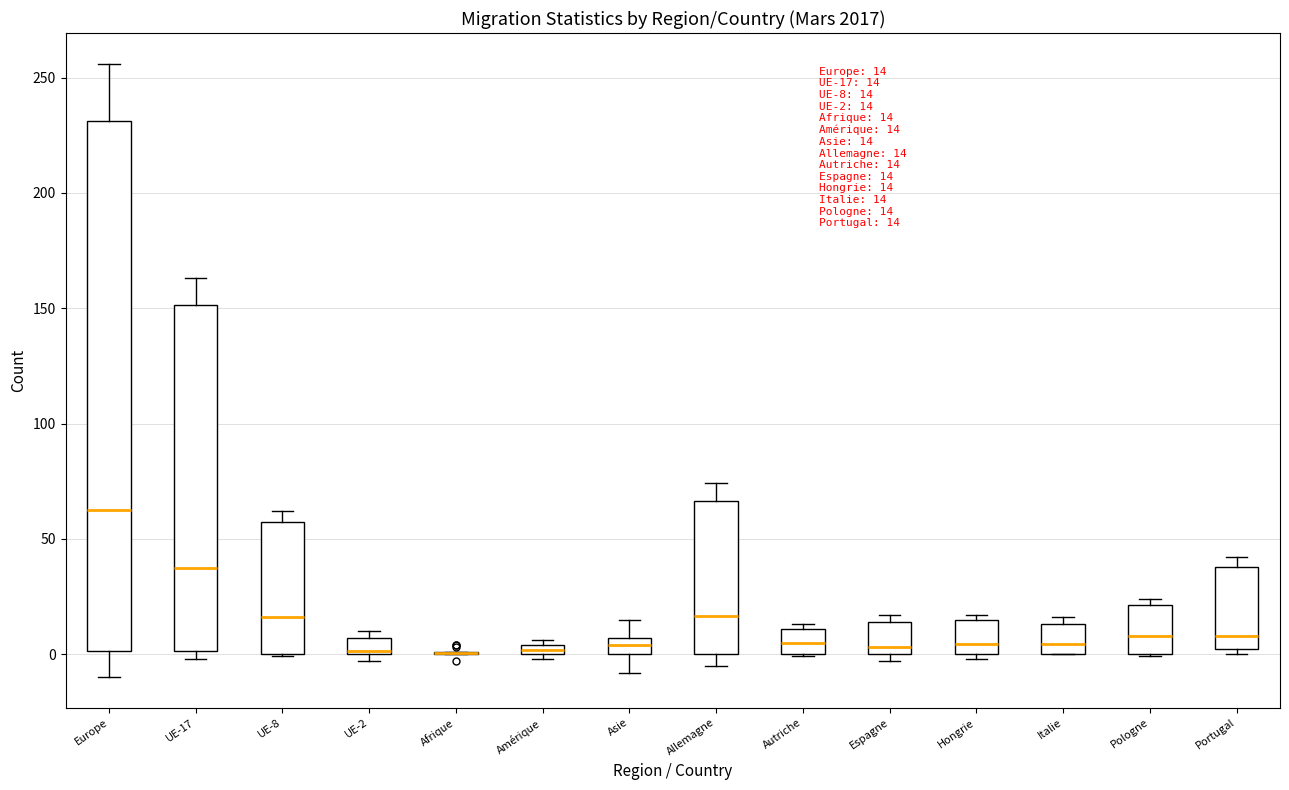

Comparing the boxes themselves (not the whiskers), which one is the tallest?

Europe